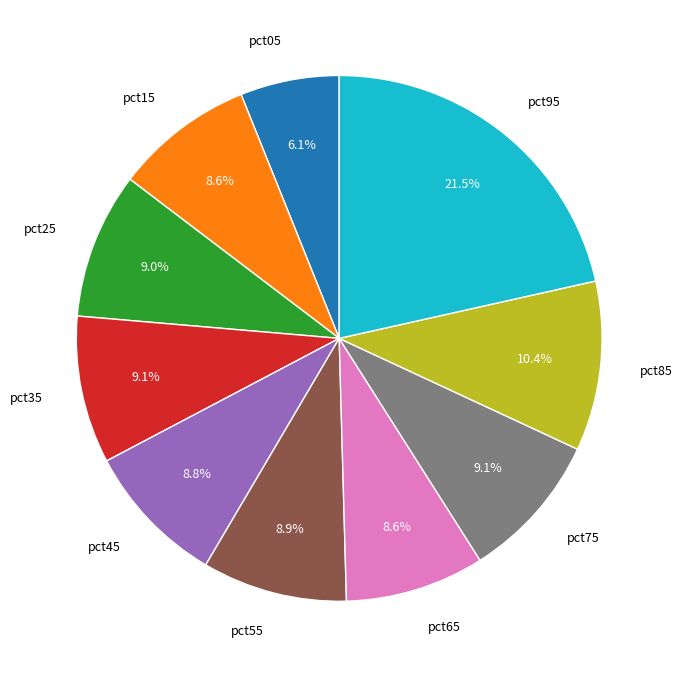

What percentage do pct45 and pct35 together represent?

17.9%